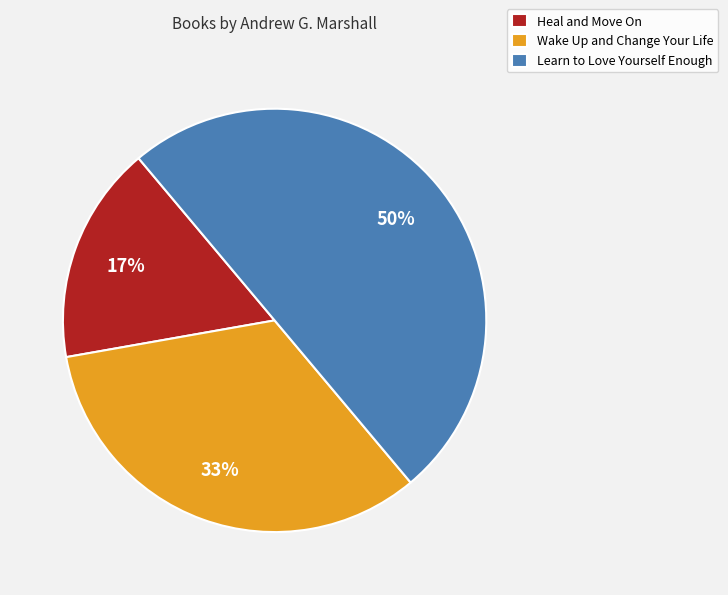

Which slice is the smallest?

Heal and Move On